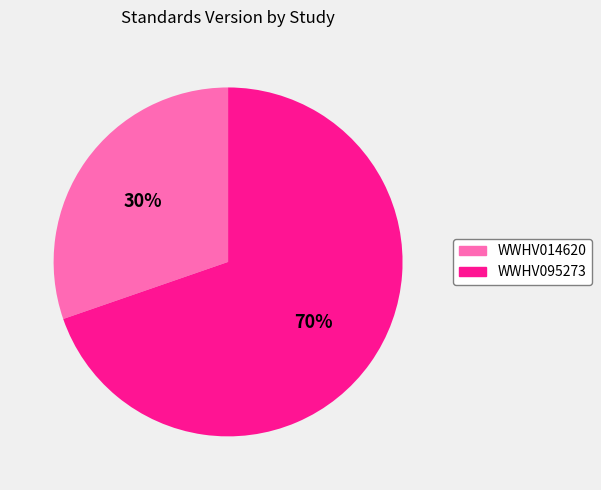

What is the ratio of the value at WWHV095273 to the value at WWHV014620?

2.3